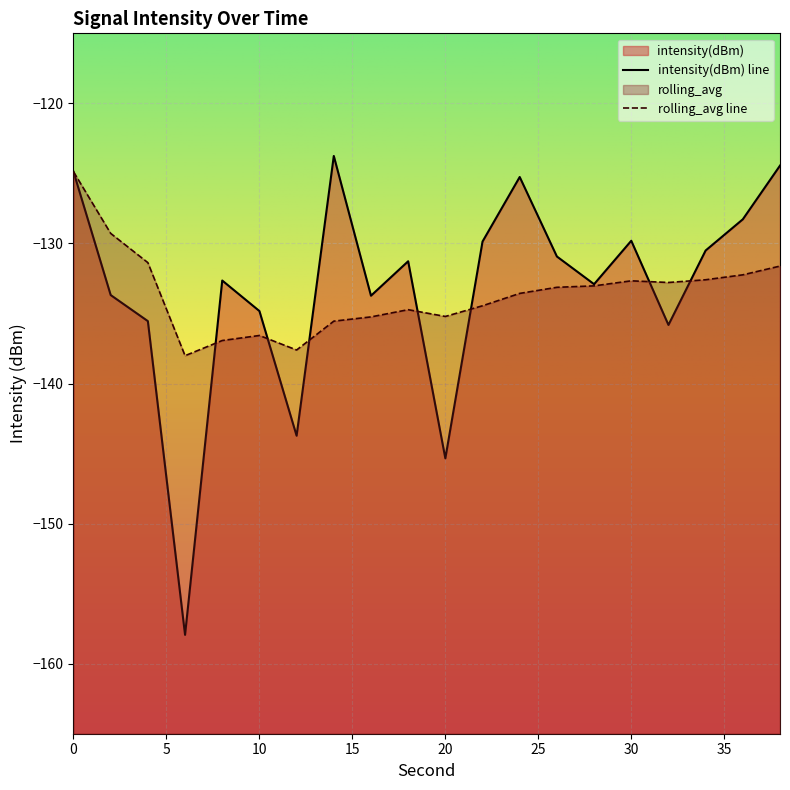

How many interior local peaks does the intensity(dBm) series have?

5